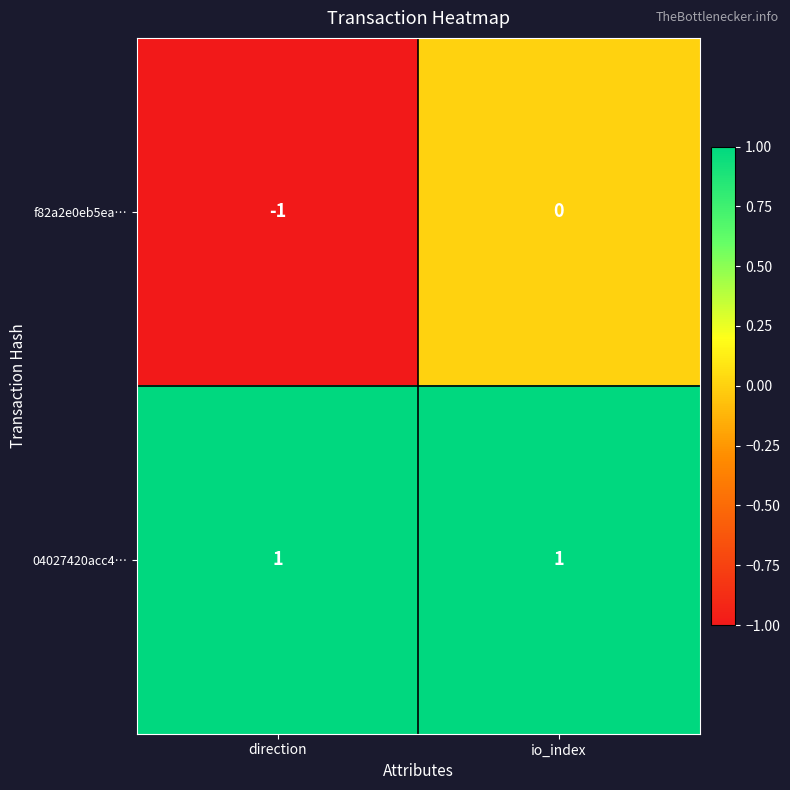

Reading left to right, transcribe all the data shown in this chart.

f82a2e0eb5ea…: direction=-1	io_index=0
04027420acc4…: direction=1	io_index=1